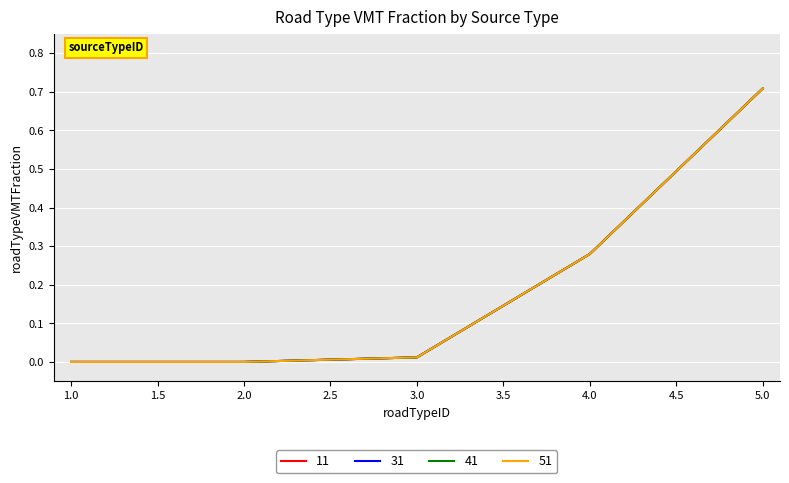

Does the chart display data point markers on the line(s)?

No